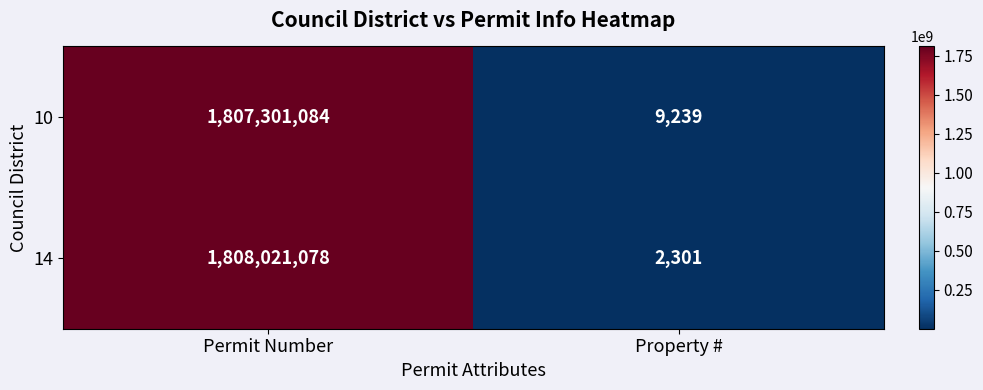

Between Permit Number and Property #, which series saw the biggest shift?

14